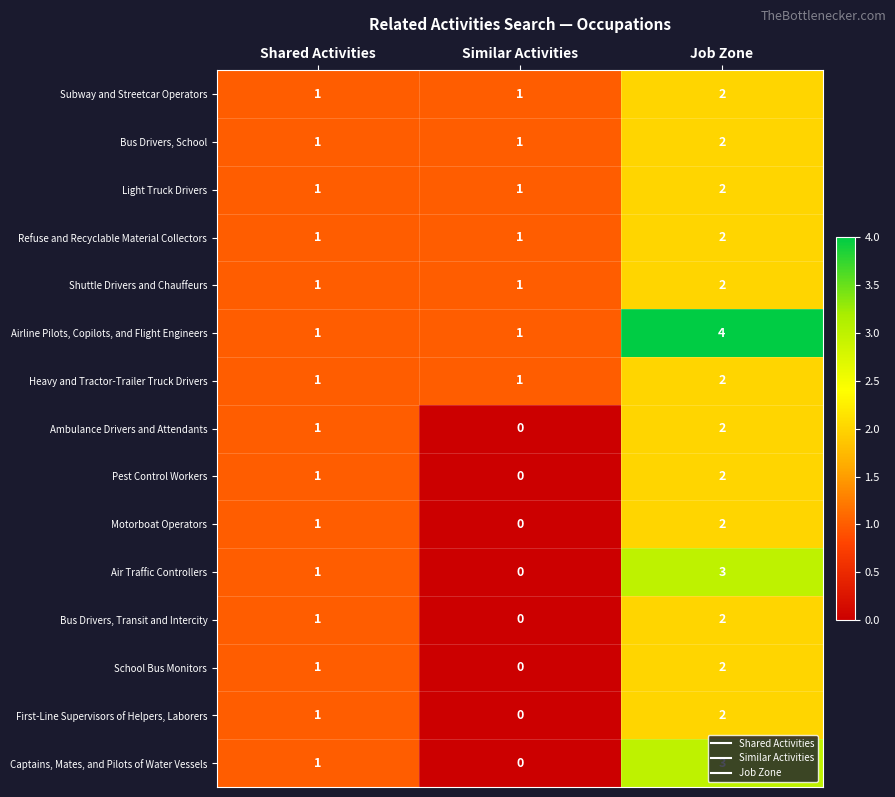

How many Pest Control Workers values are between 0 and 2?

3